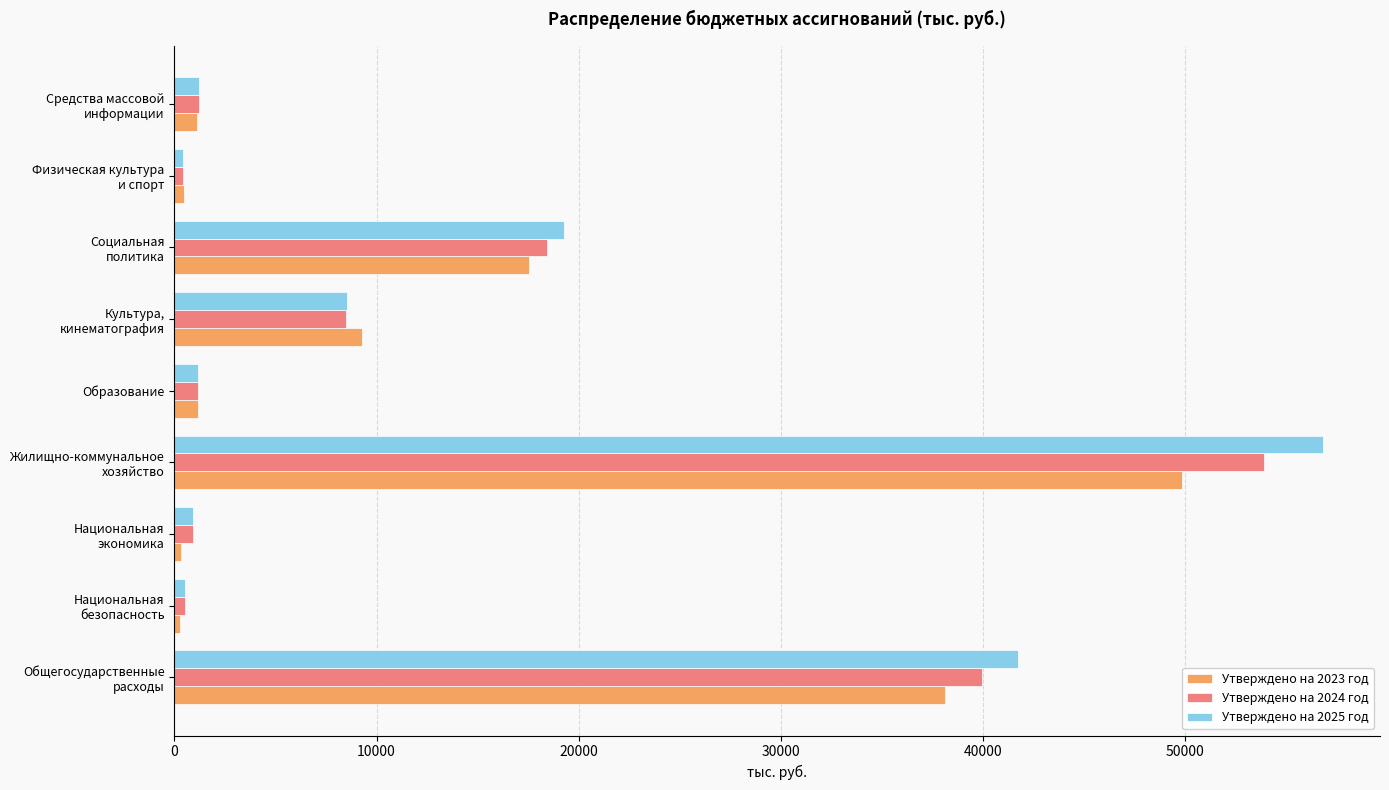

List the series in order of their peak value, highest first.

Утверждено на 2025 год, Утверждено на 2024 год, Утверждено на 2023 год